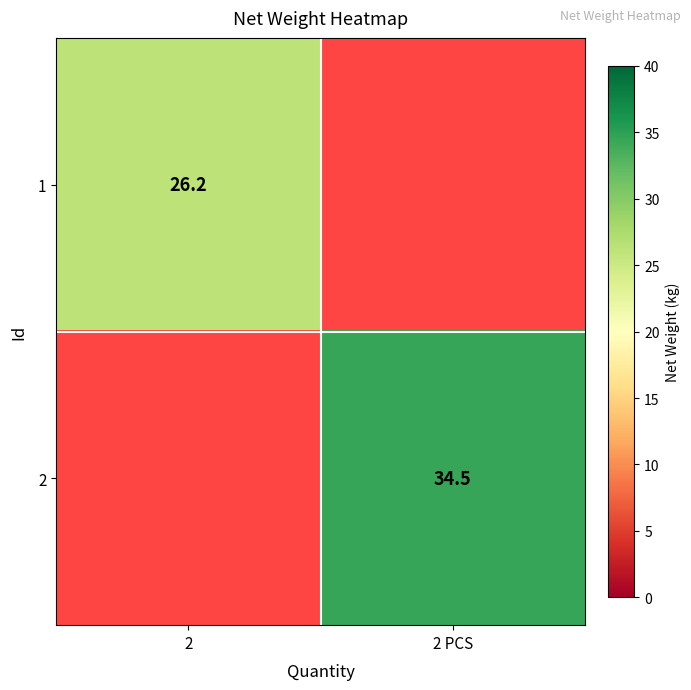

The 1 series shows 26.2 at 2. True or false?

True